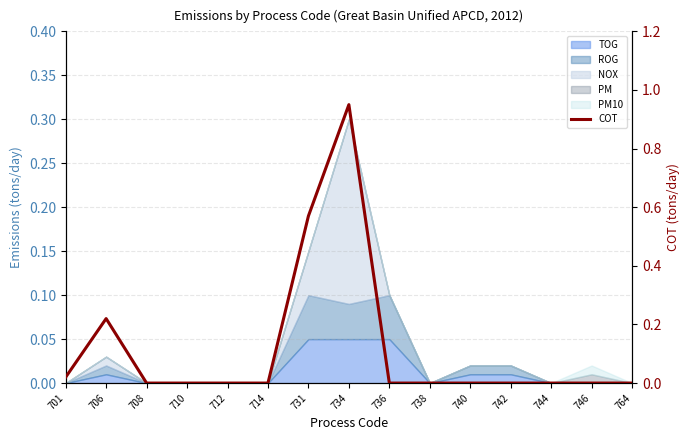

Rank the categories by value from highest to lowest.

734, 731, 706, 701, 708, 710, 712, 714, 736, 738, 740, 742, 744, 746, 764